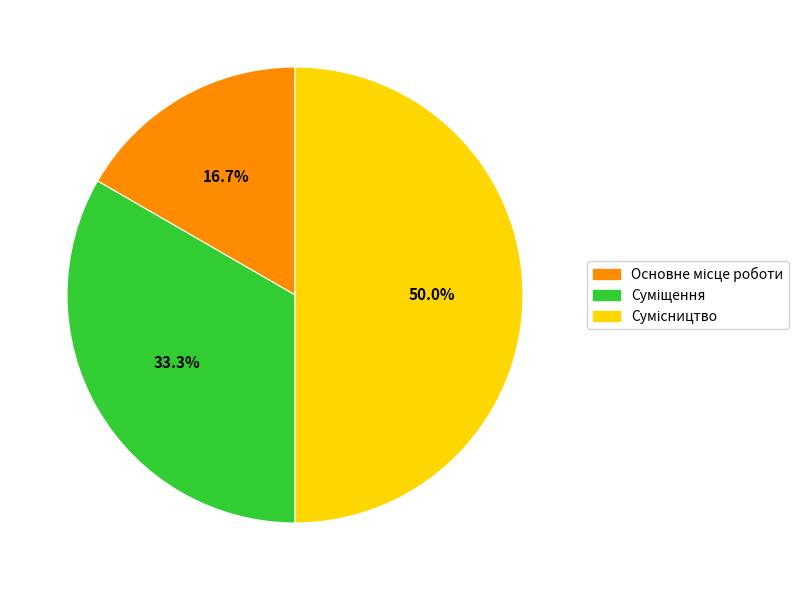

Which slice is the largest?

Сумісництво